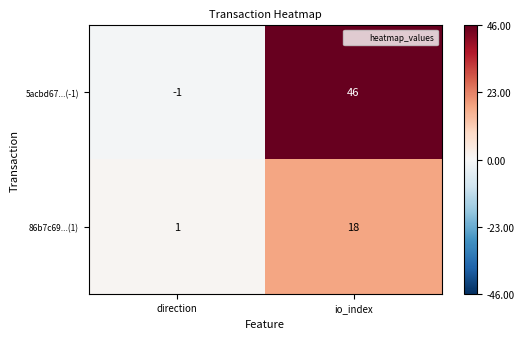

True or false: 5acbd67...(-1) has a value of -2 at direction.

False